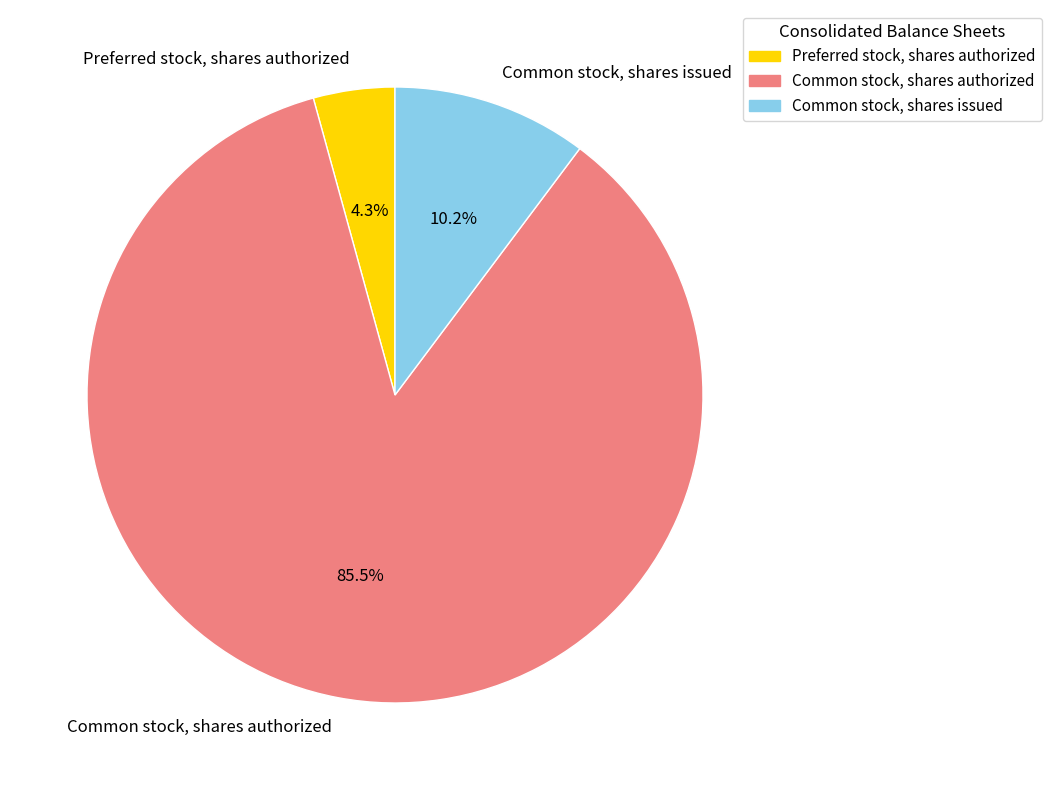

Combined, do Common stock, shares issued and Preferred stock, shares authorized account for over 50%?

No